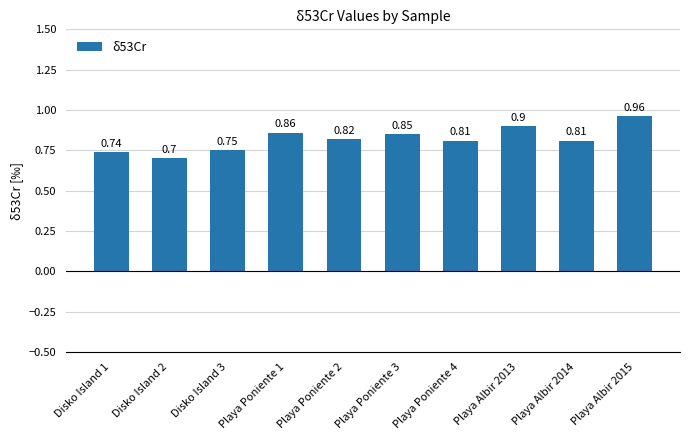

What is the difference between the maximum and minimum values?

0.3